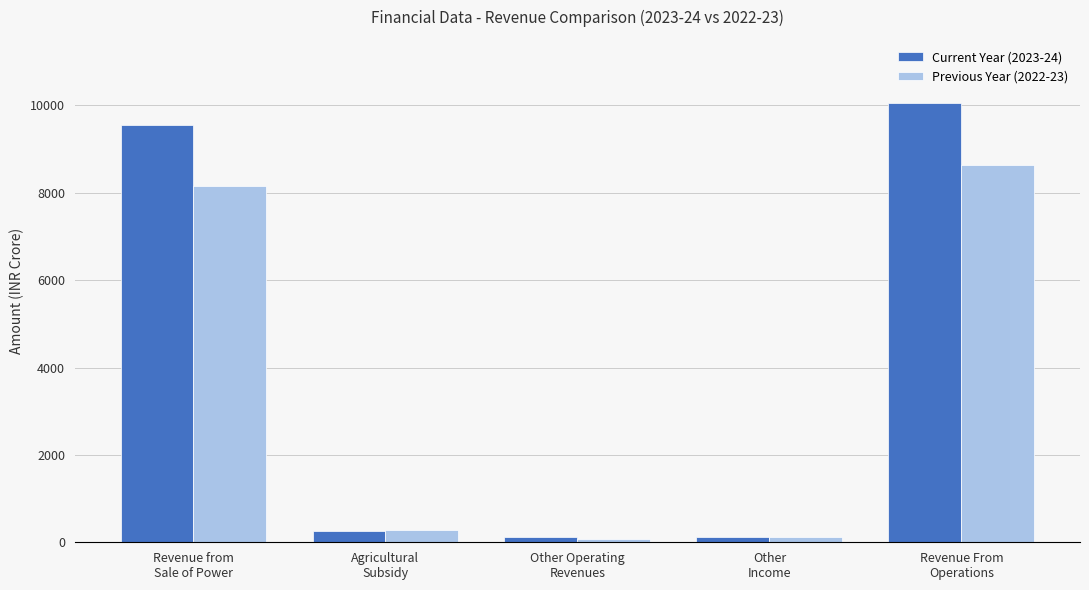

What is the lowest value of the Previous Year (2022-23) series?

86.3